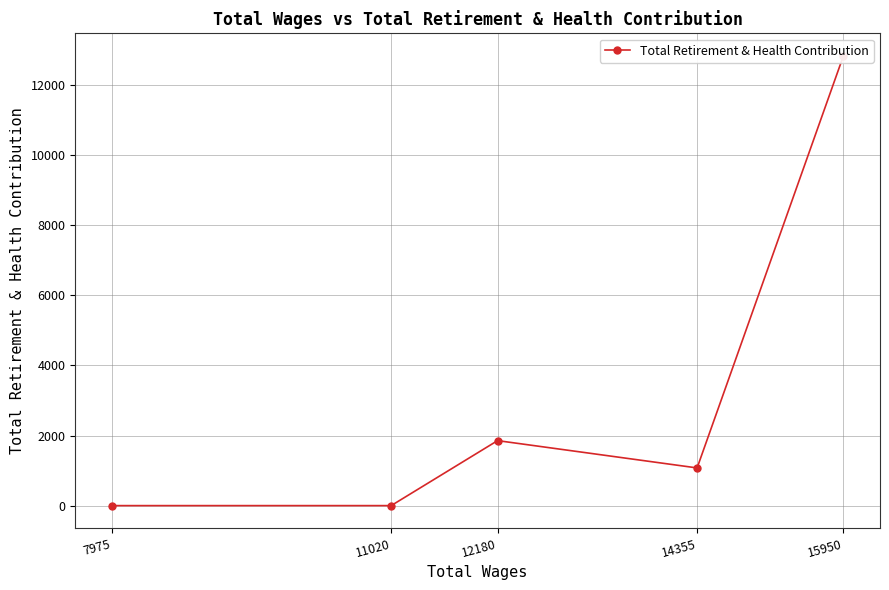

Does the chart display data point markers on the line(s)?

Yes